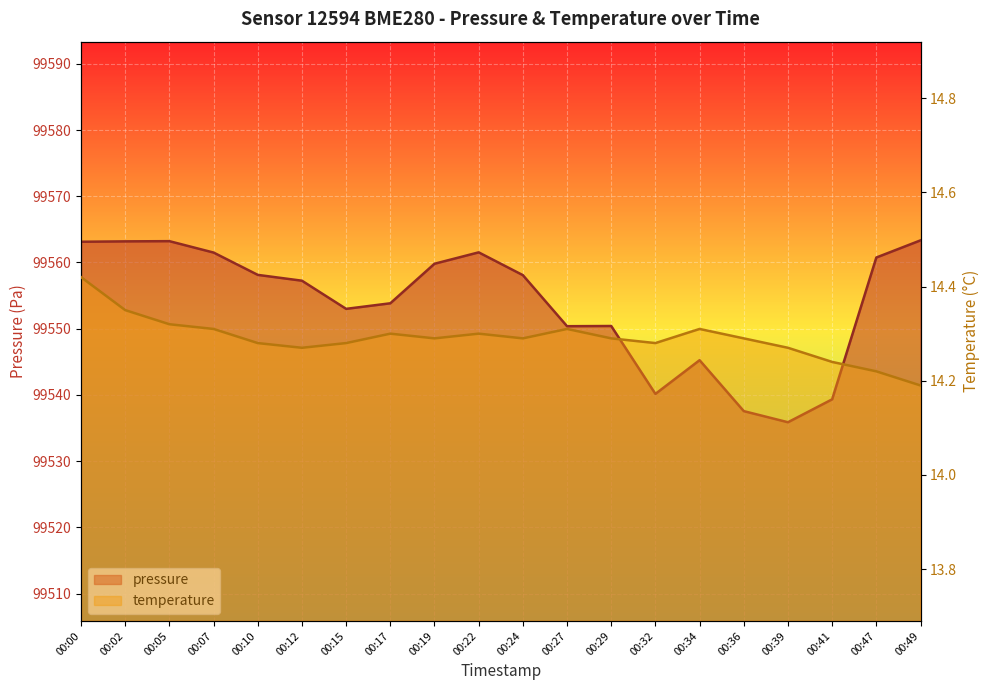

What is the spread (max minus min) of values at 00:32?

99525.9